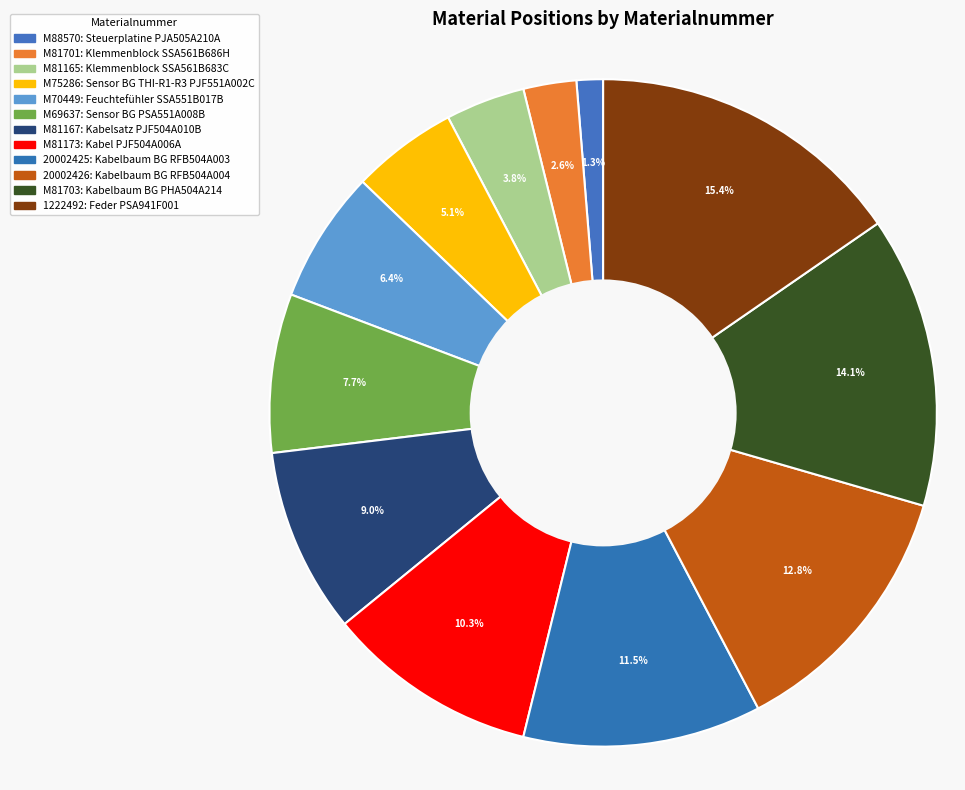

Between 1222492 and M81165, which is larger?

1222492